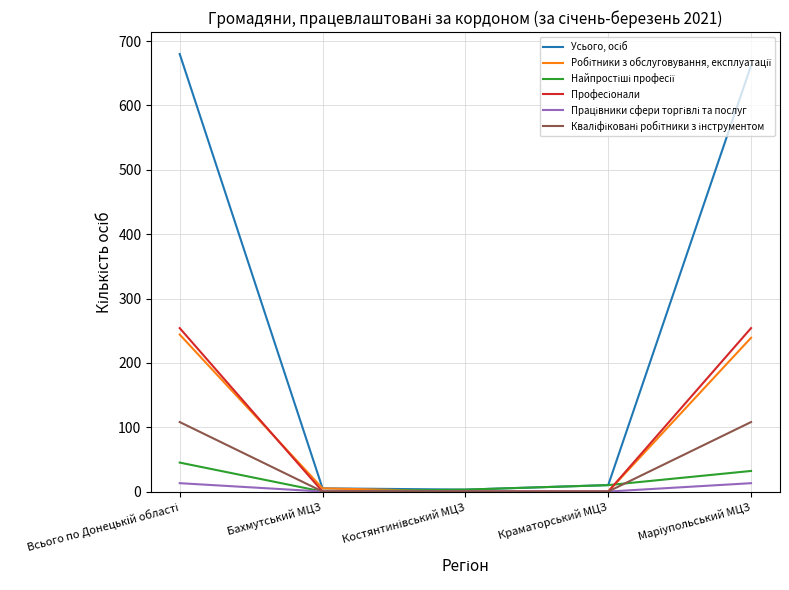

What is the greatest value displayed?

680